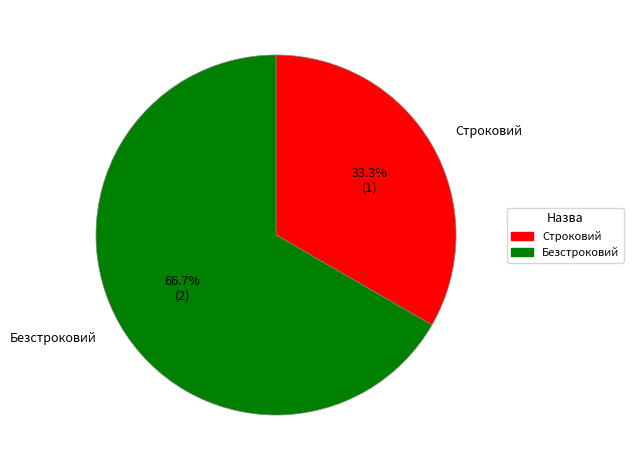

What is the largest slice in the pie chart?

Безстроковий